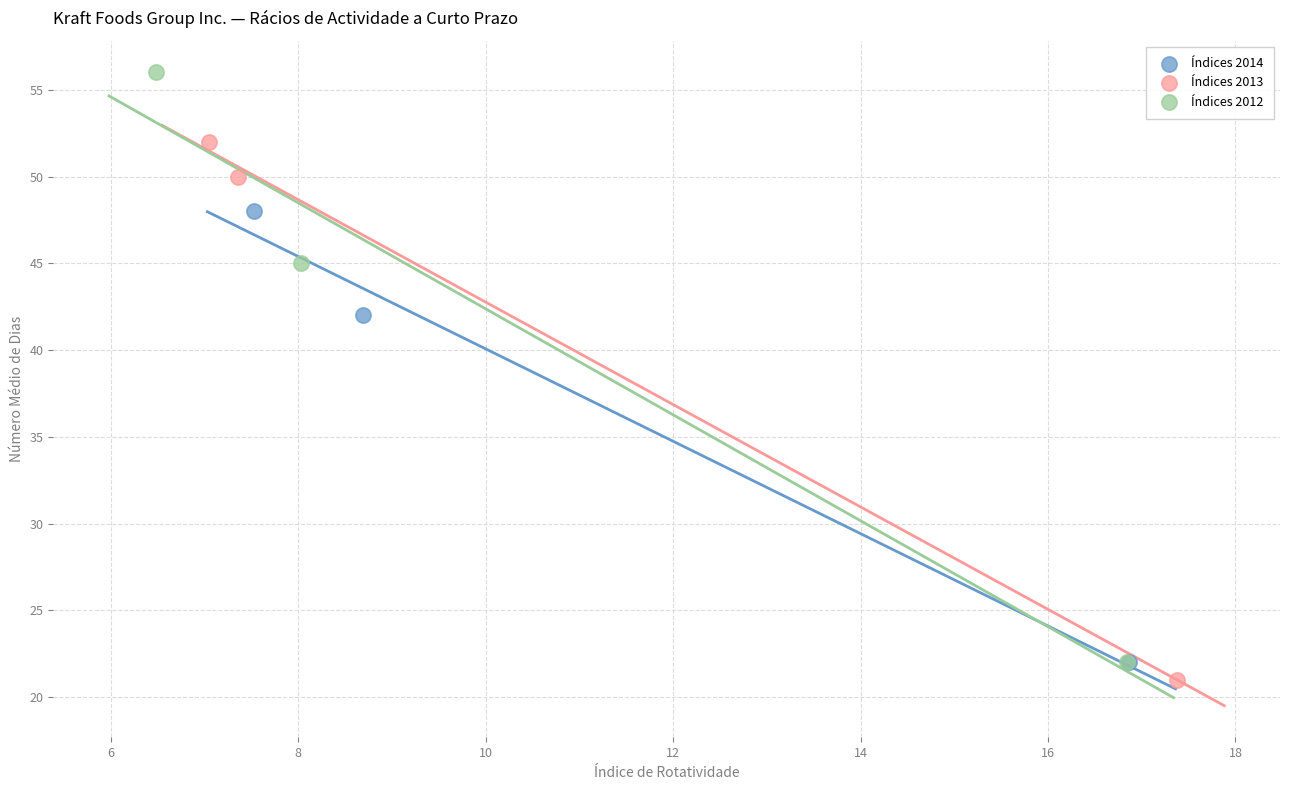

Which series has the largest Y range (max minus min)?

Índices 2012